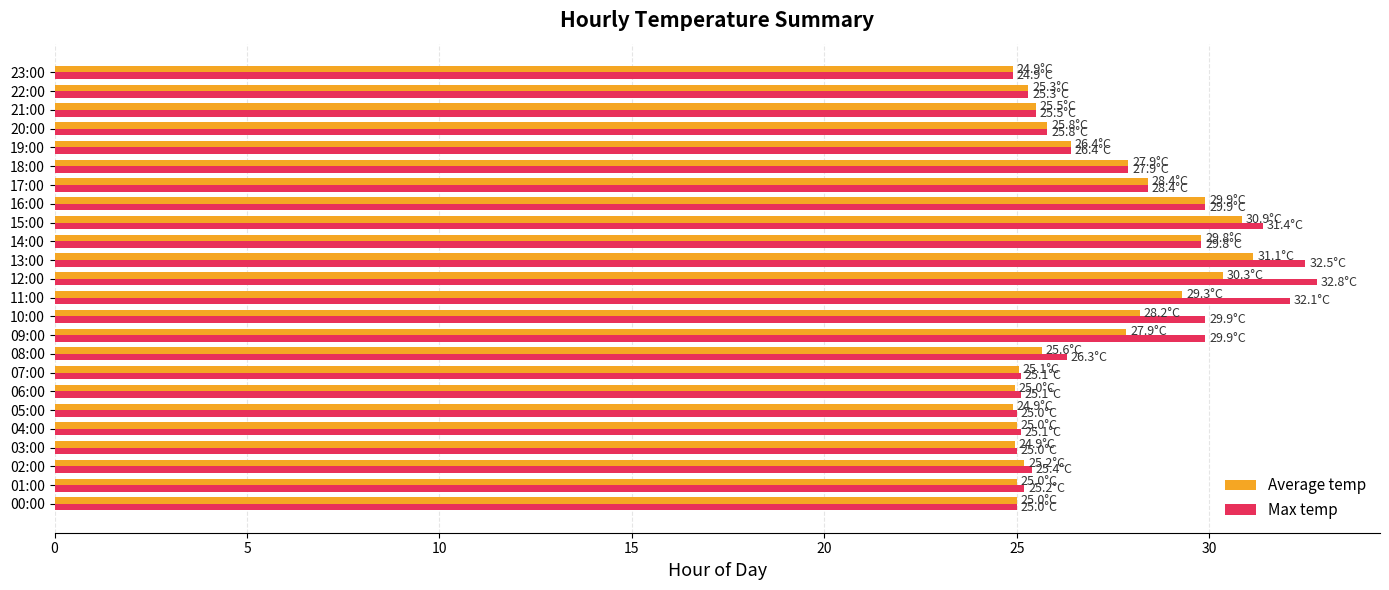

Is the value of Max temp at 17:00 greater than the value of Average temp at 20:00?

Yes